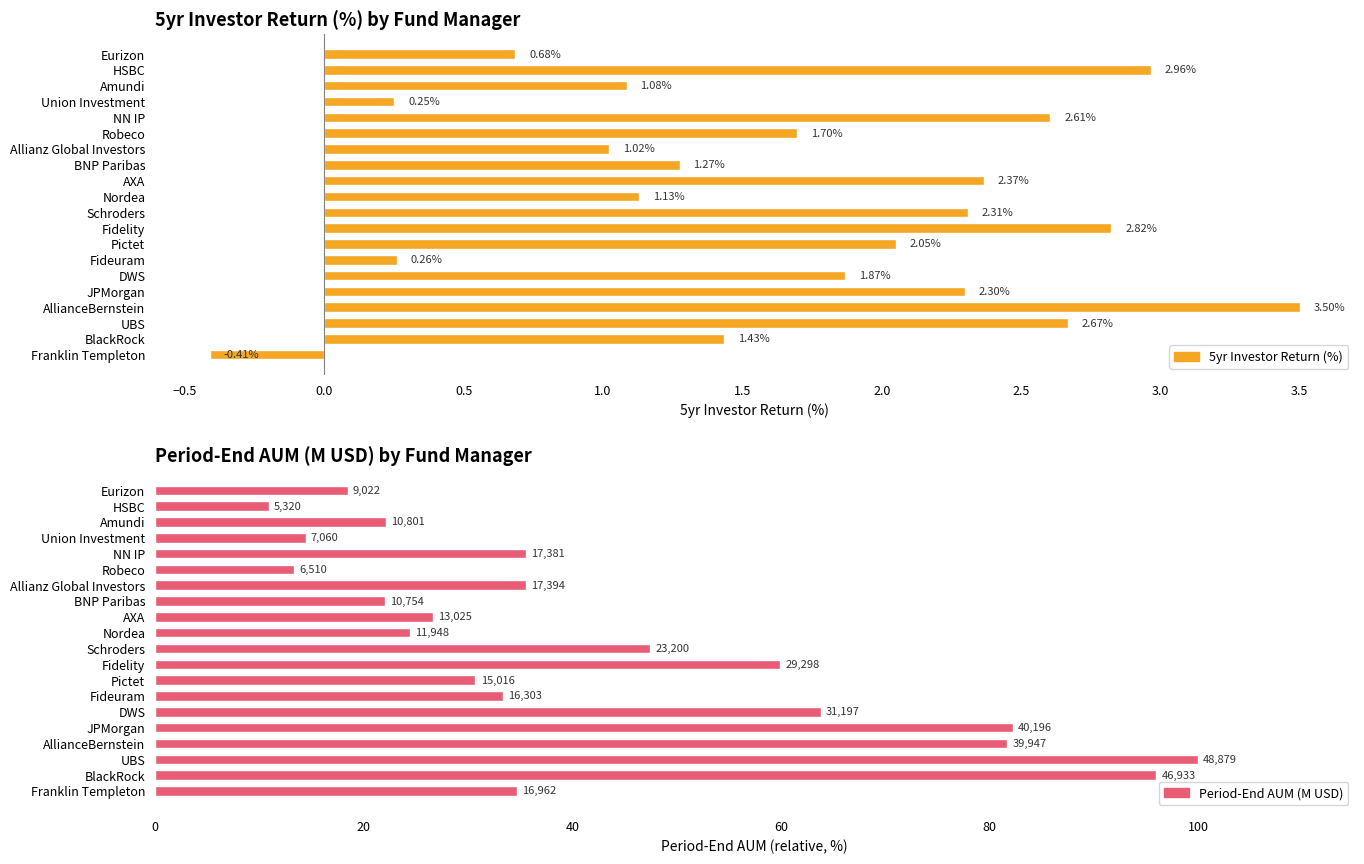

List the series in order of their peak value, lowest first.

5yr Investor Return (%), Period-End AUM (M USD)